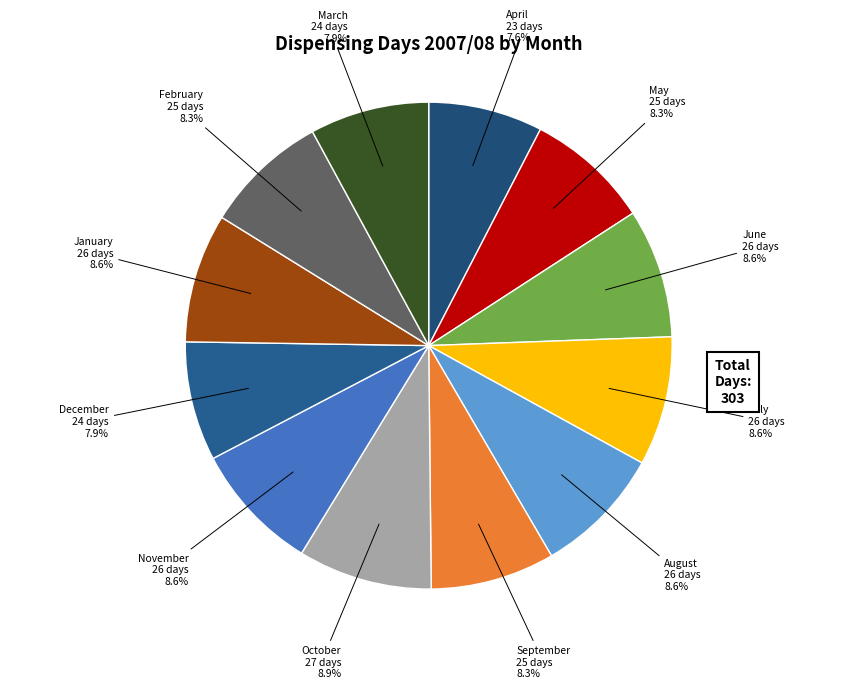

What percentage is the December slice, to the nearest percent?

8%